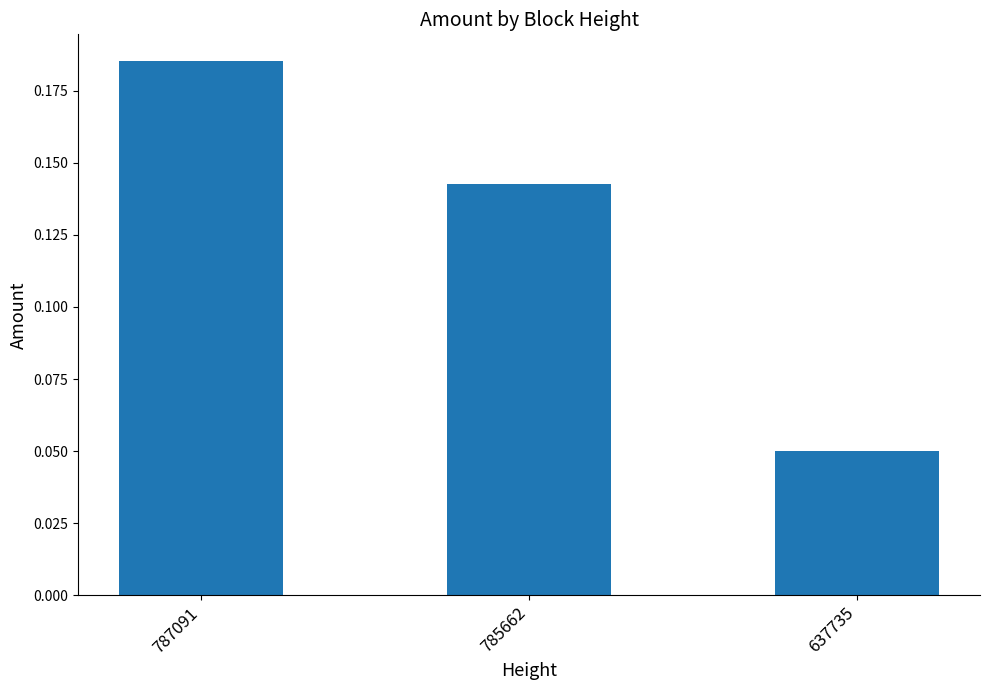

Which label corresponds to the largest value in the chart?

787091